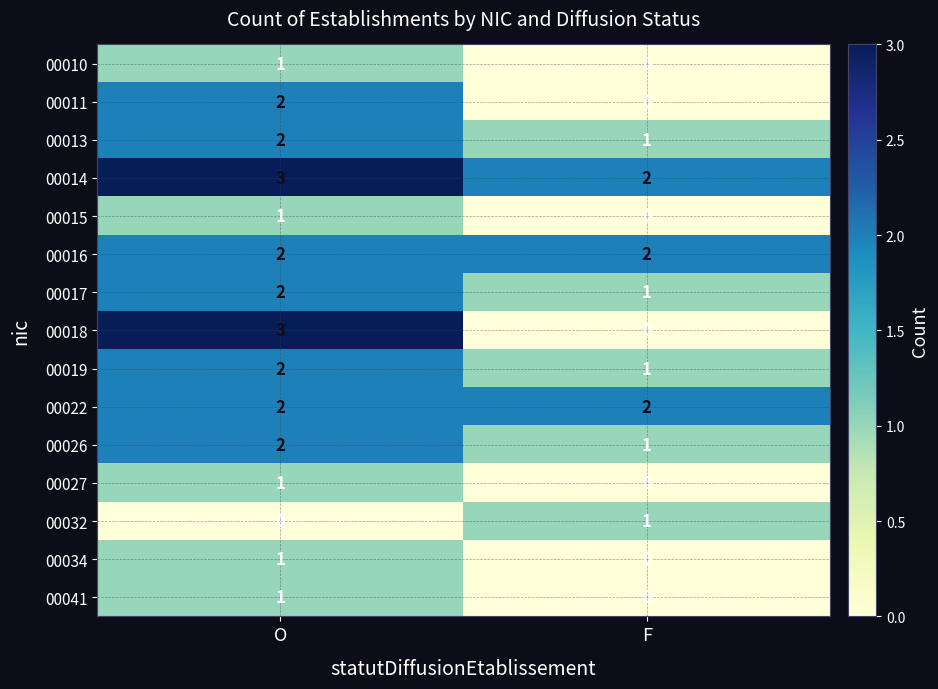

True or false: 00034 has a value of 0 at F.

True